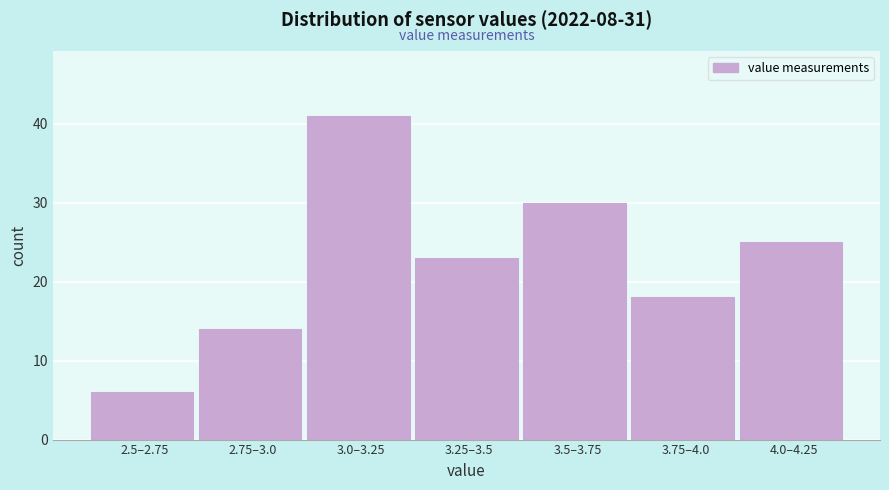

Reading left to right, extract all data points from this chart.

6	14	41	23	30	18	25